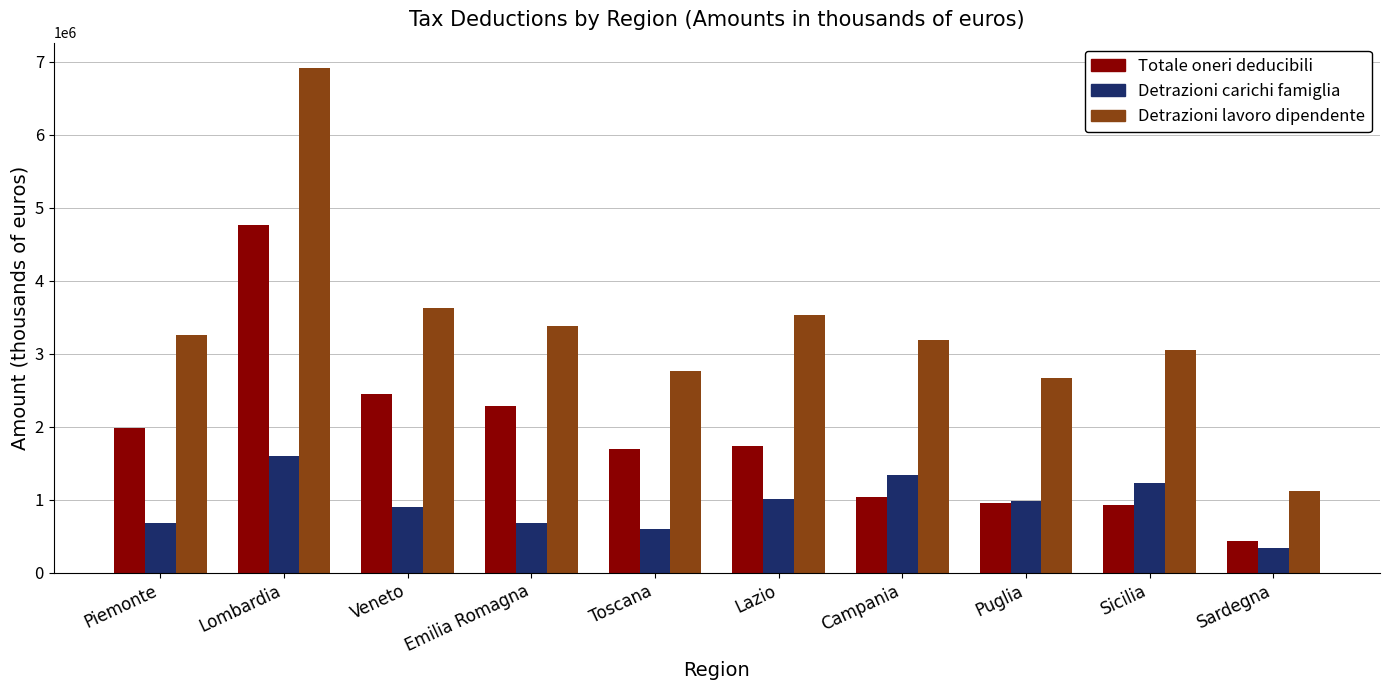

What is the spread (max minus min) of values at Emilia Romagna?

2700269